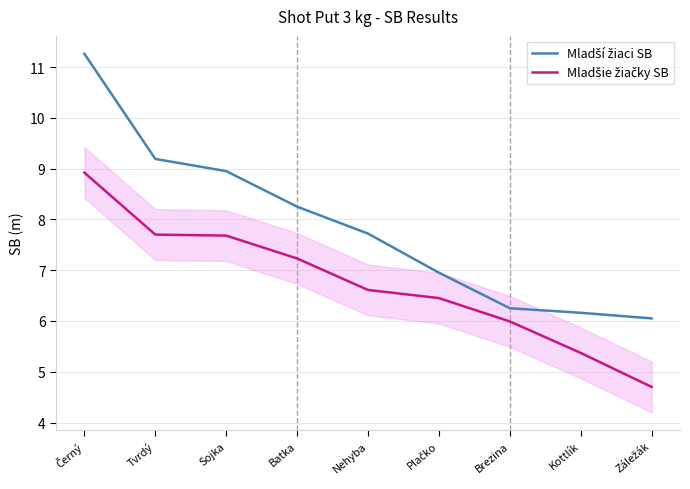

What is the total value across all series at Kottlík?

11.5